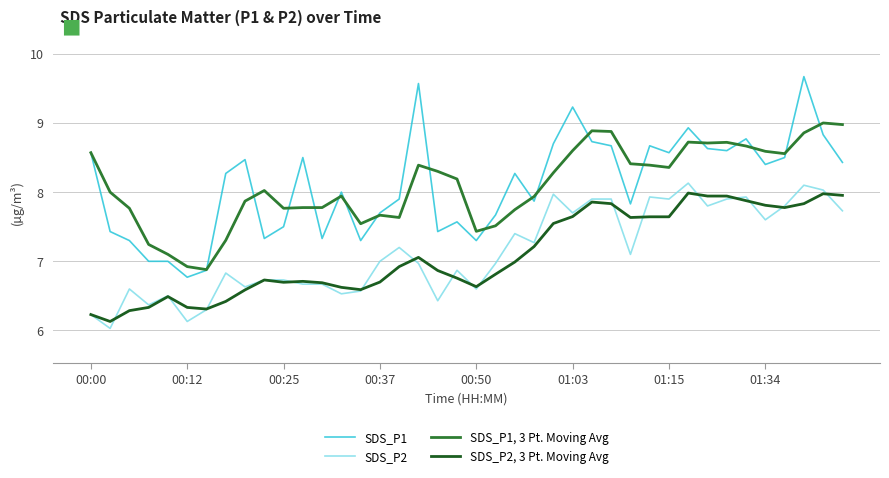

What is the greatest value displayed?

9.7